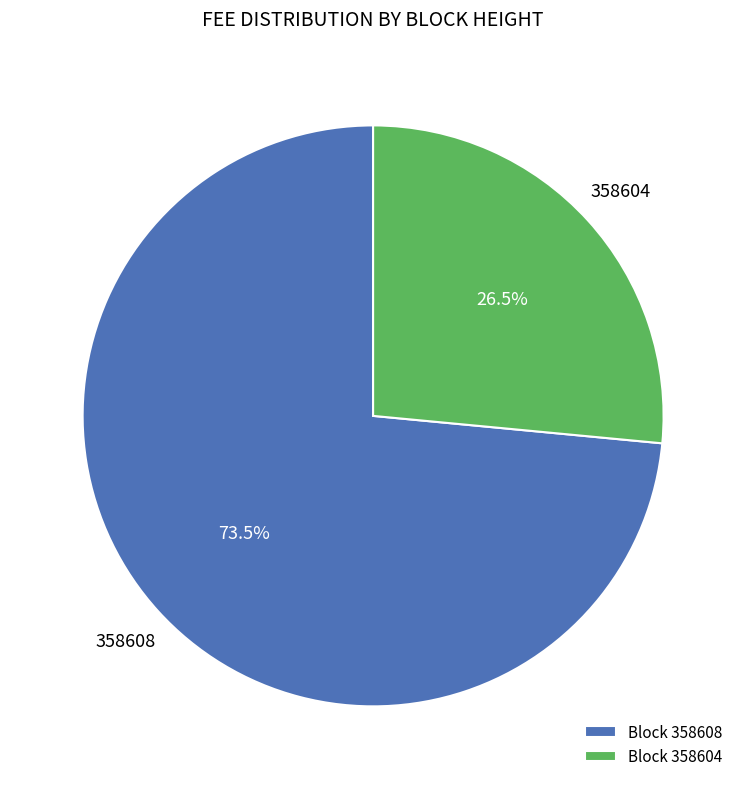

Is it true that 358608 is 8% of the pie?

False